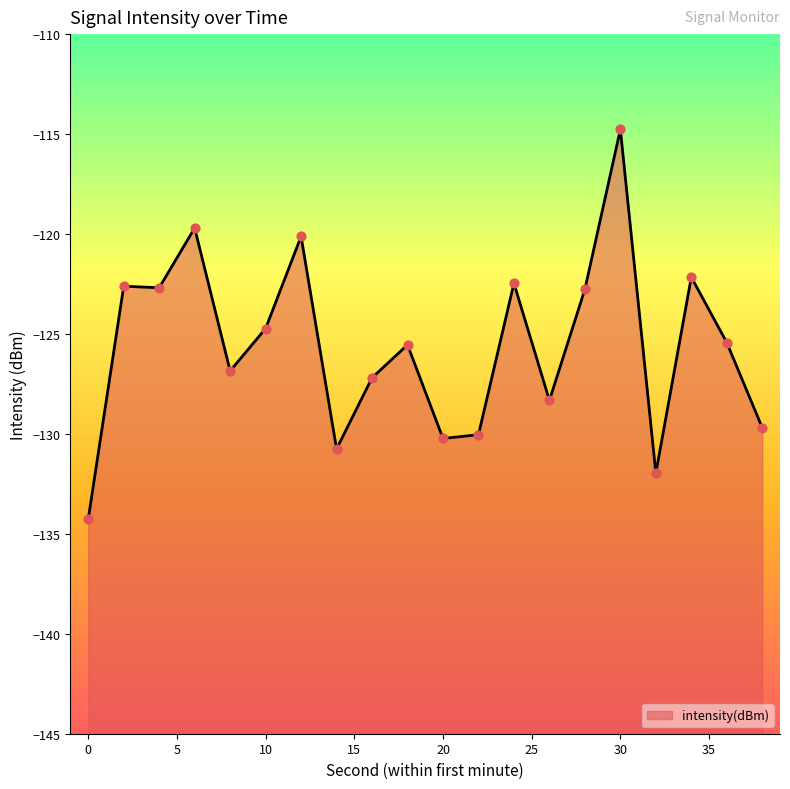

What is the change in value from 14 to 28?

+8.0